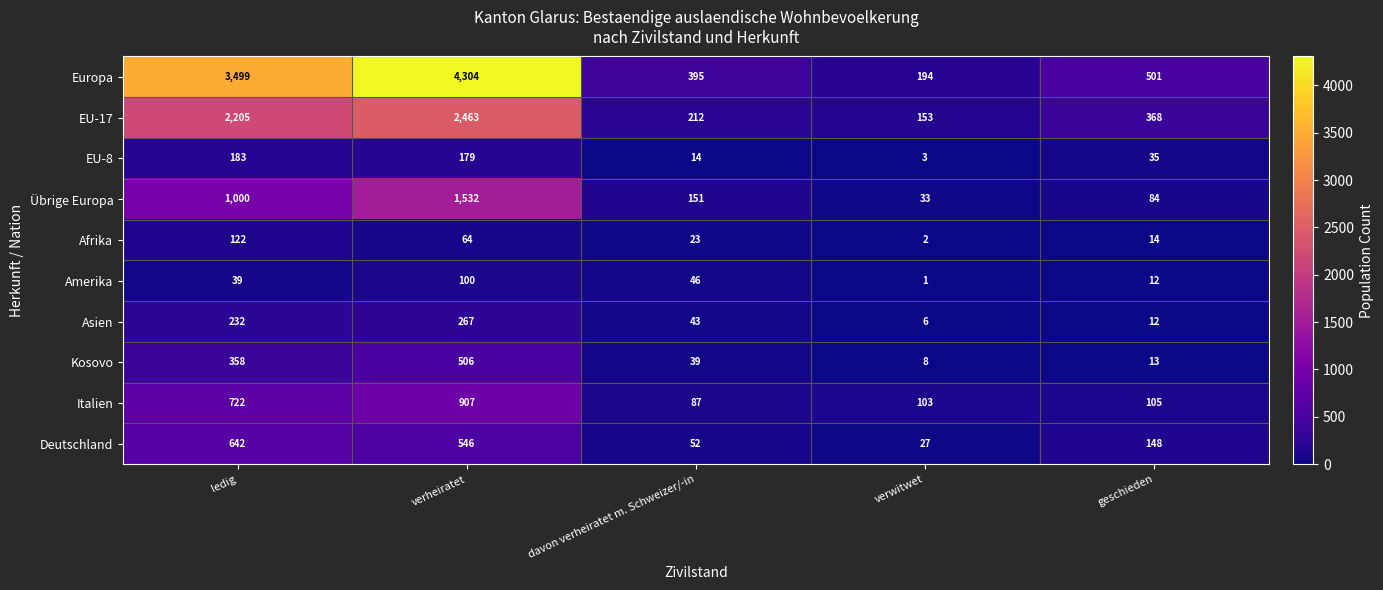

How many data points in Italien are less than 105?

2